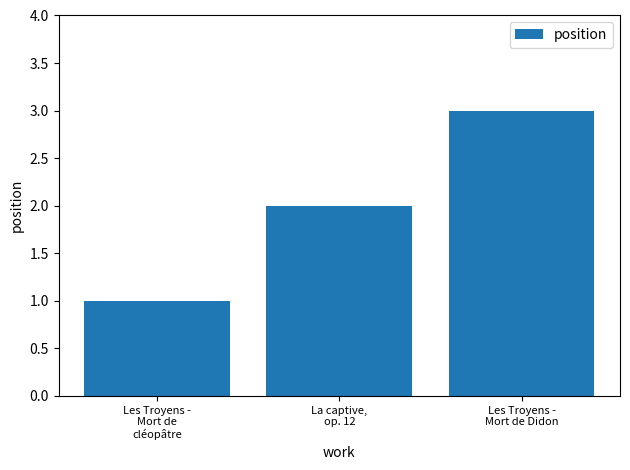

What is the change in value from La captive,
op. 12 to Les Troyens -
Mort de Didon?

+1